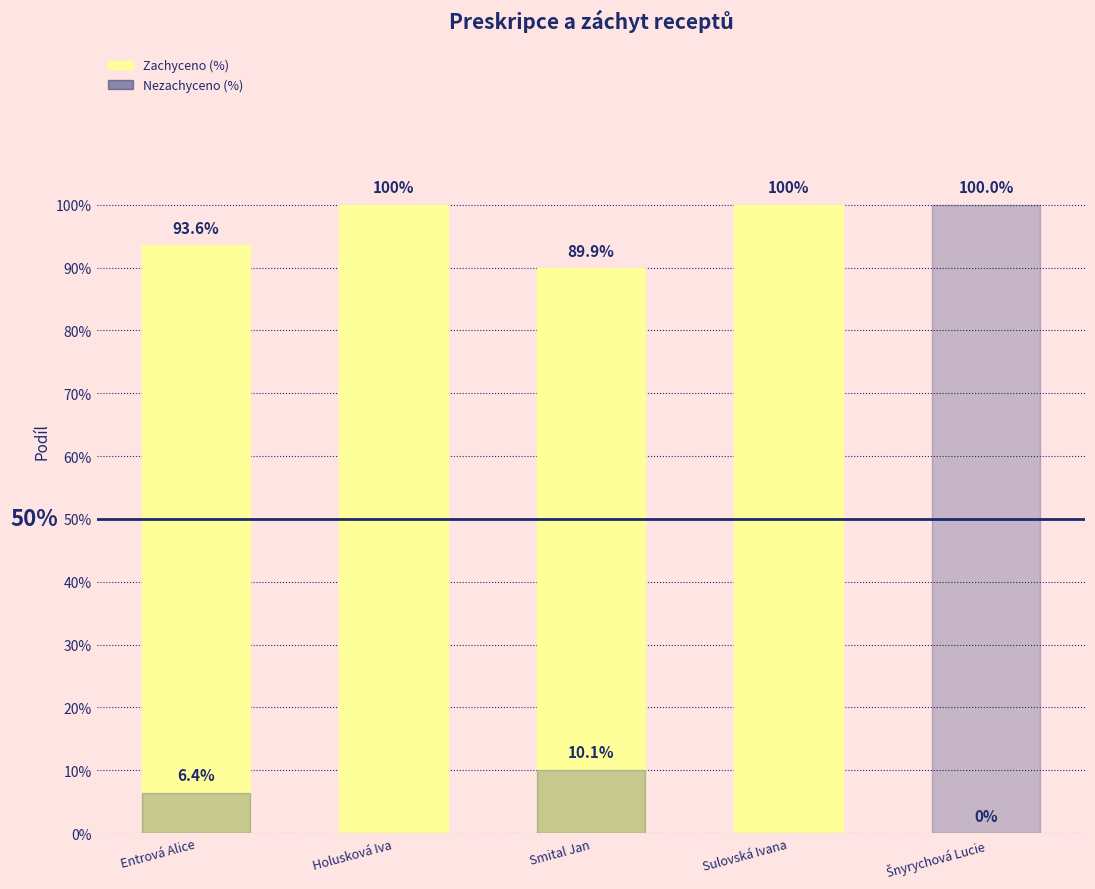

What are all the series names shown in the legend?

Zachyceno (%), Nezachyceno (%)